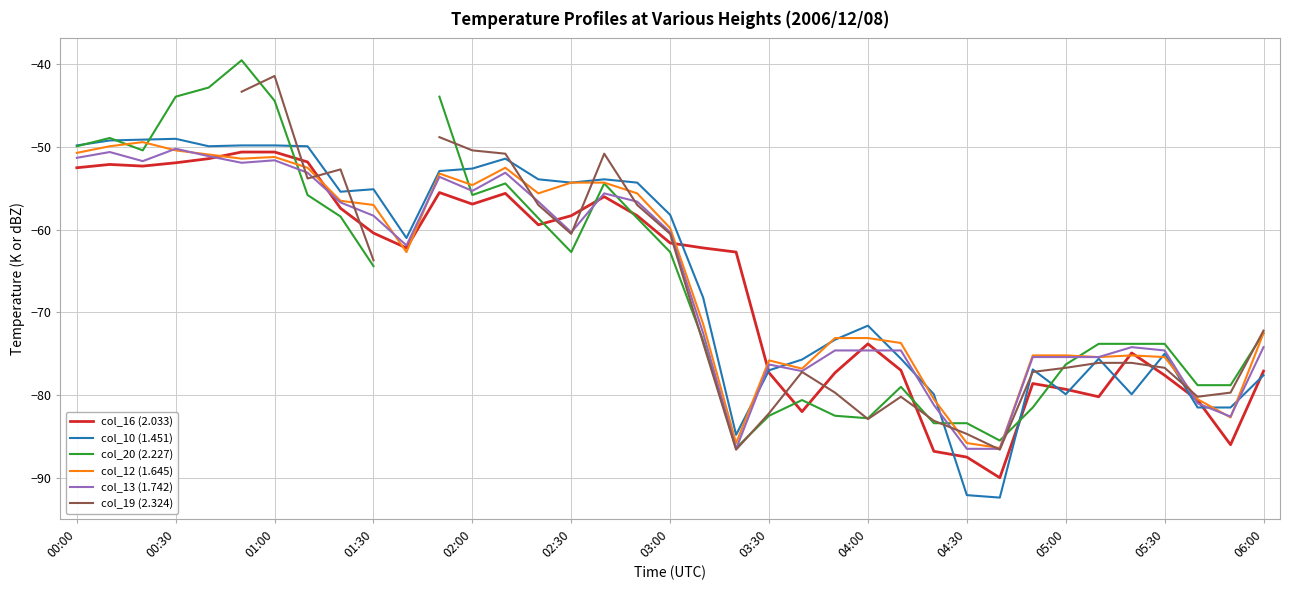

What is the difference between the second highest and minimum values in the col_10 (1.451) series?

43.3